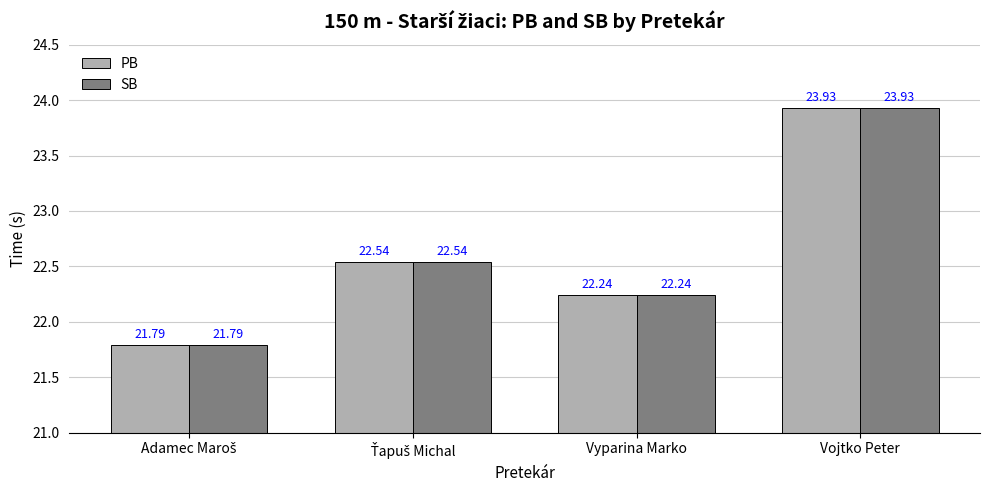

What is the difference between the maximum and minimum values in the SB series?

2.1